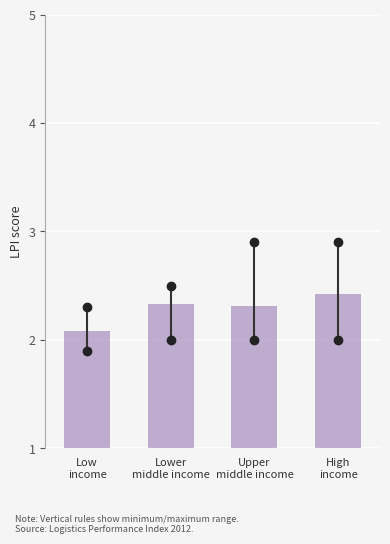

Reading left to right, what are all the values shown in this chart?

2.1	2.3	2.3	2.4